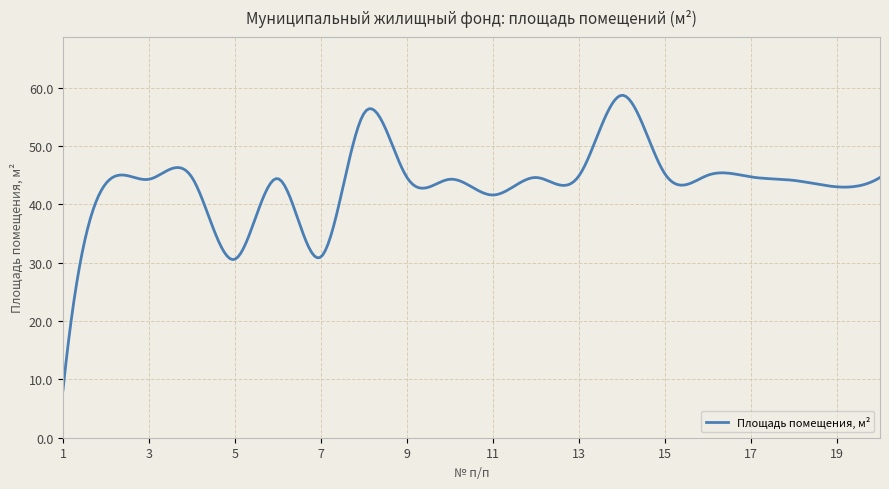

What is the difference between the maximum and minimum values?

50.5